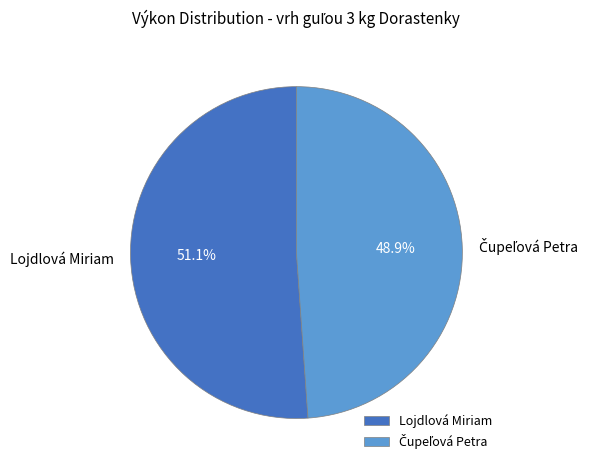

To the nearest percent, what is the difference between the largest and smallest slice percentages?

2%